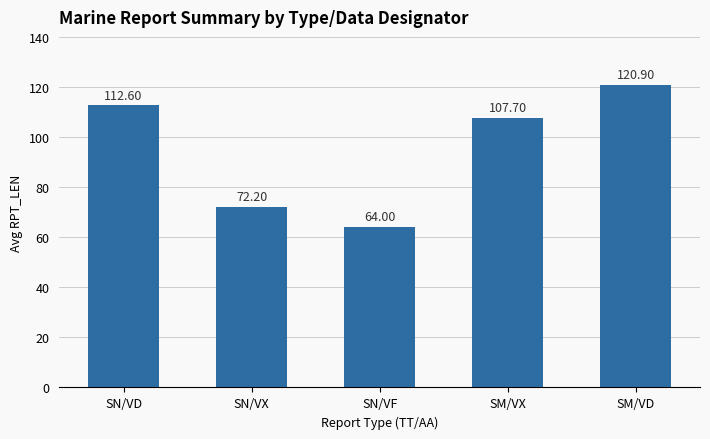

Which has a higher value, SM/VD or SN/VD?

SM/VD